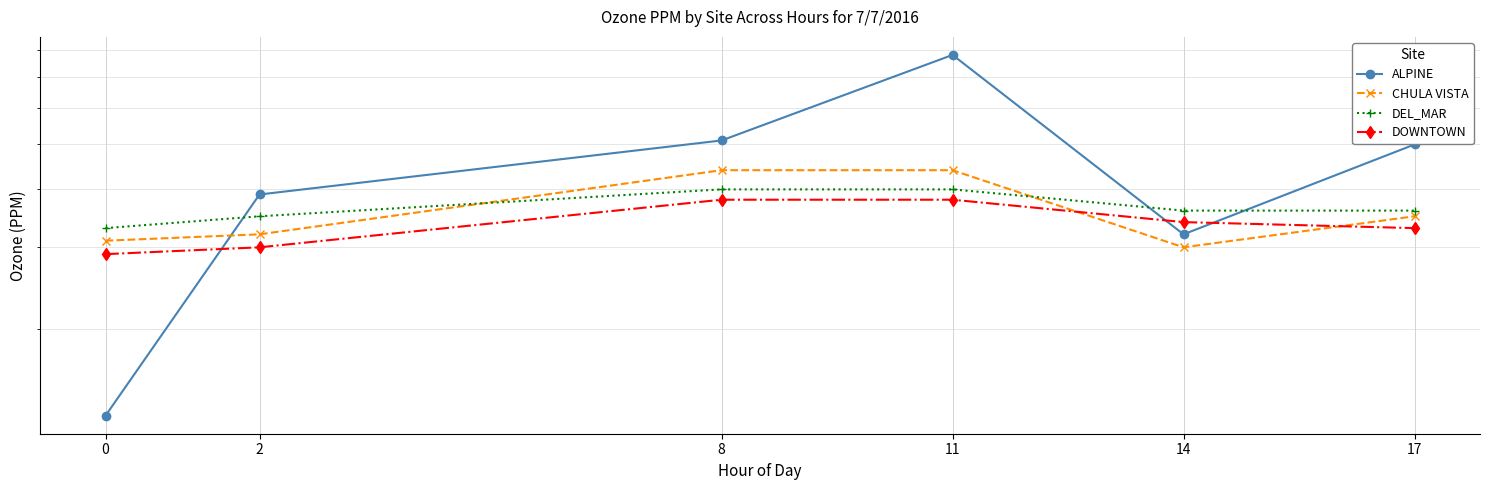

The DEL_MAR series shows 0.0 at 11. True or false?

True